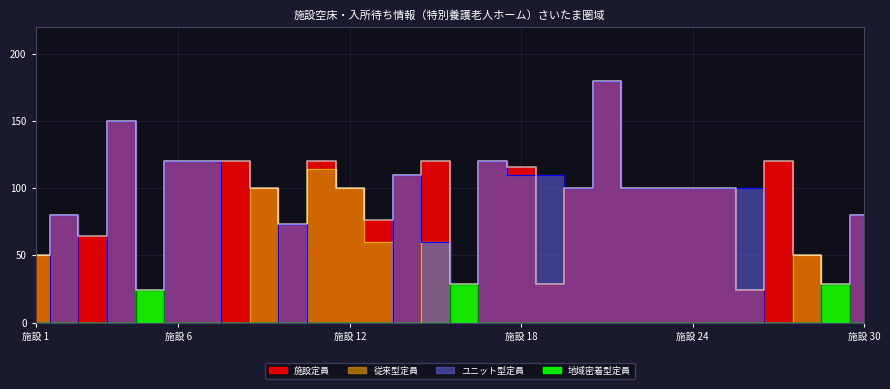

What is the average value of the 従来型定員 series?

18